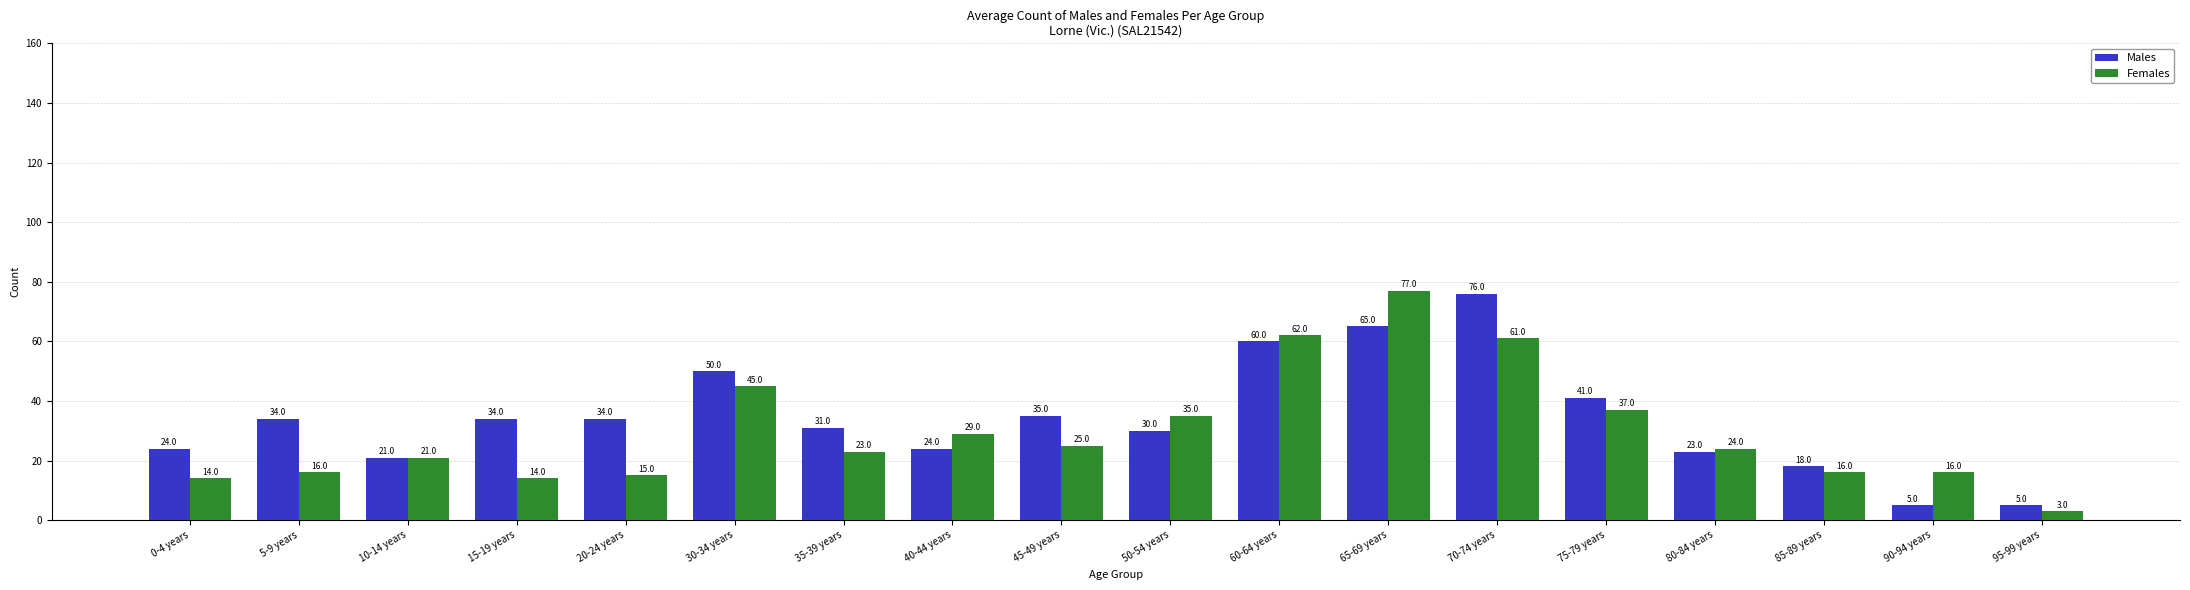

Is the value of Females at 85-89 years greater than the value of Males at 75-79 years?

No